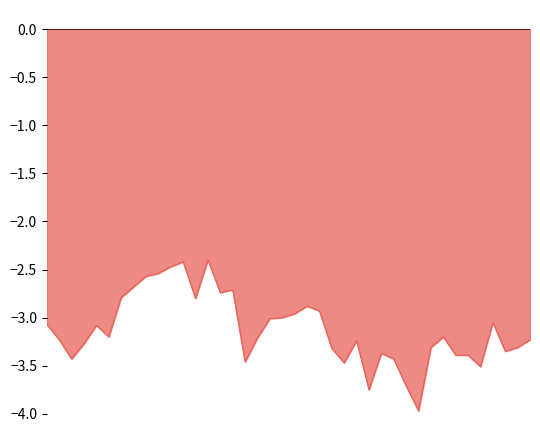

What is the difference between the maximum and minimum values?

1.6